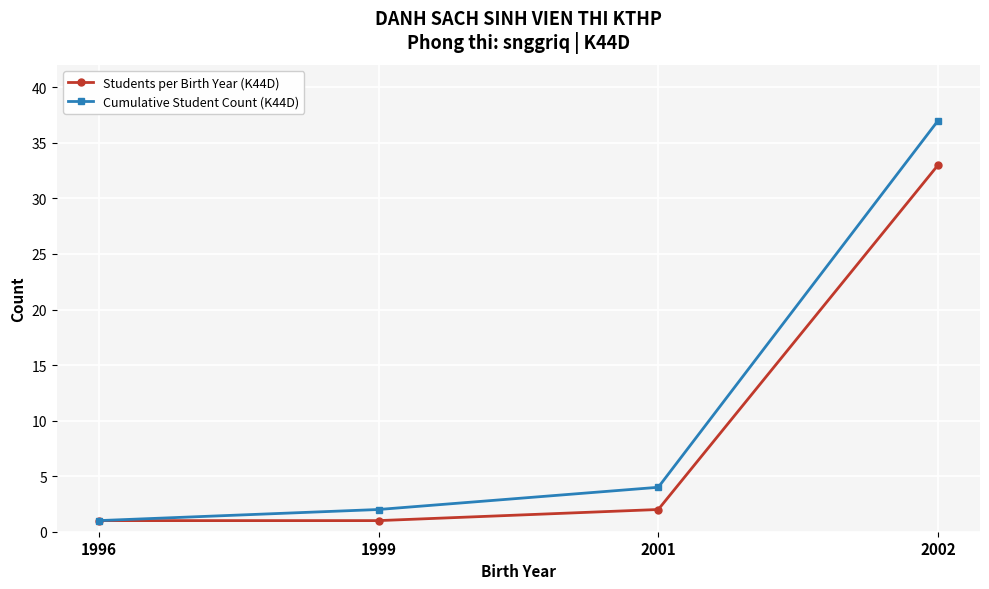

What is the value of the Cumulative Student Count (K44D) point at the 1st from the left?

1